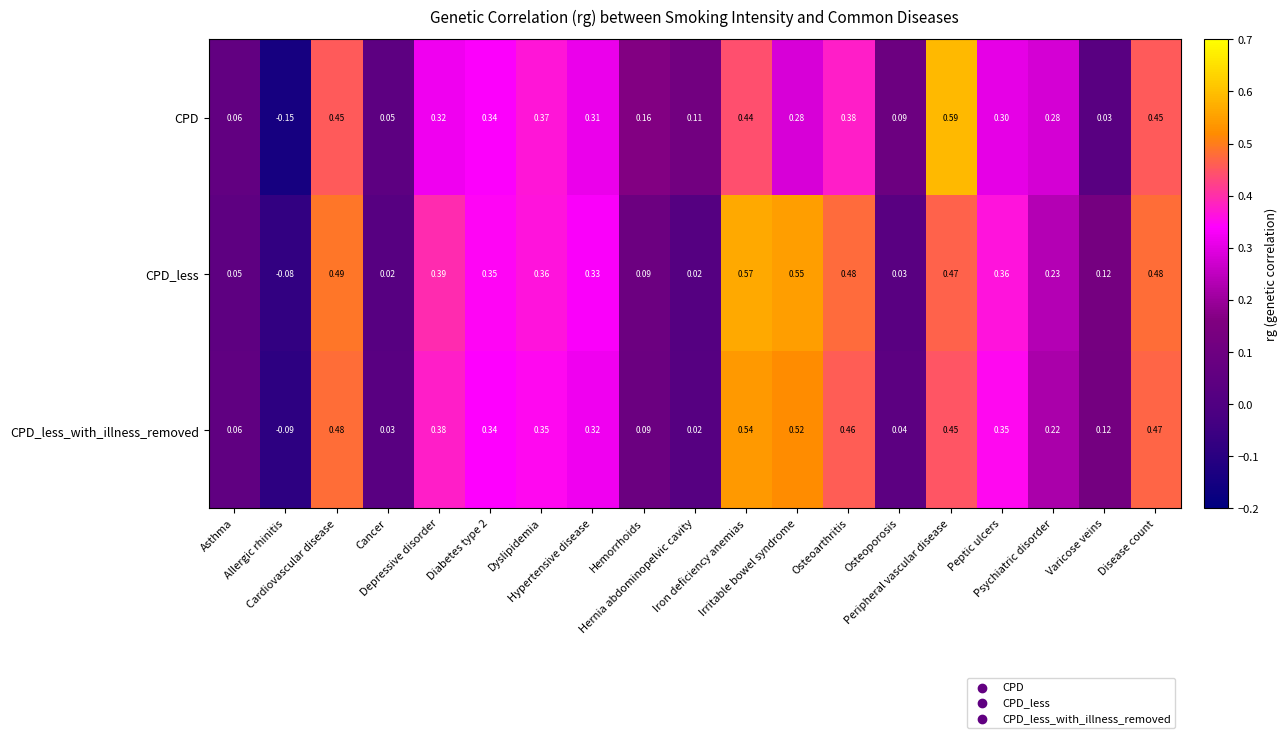

How many values in CPD_less are above zero?

18